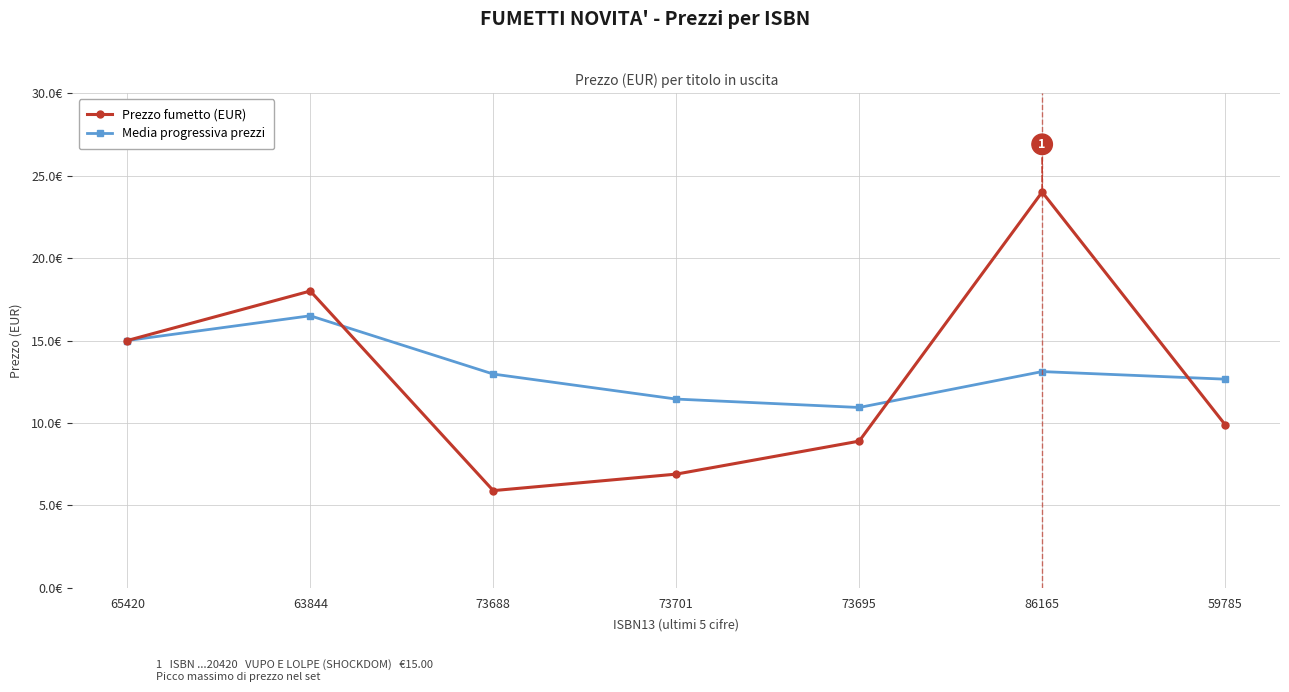

Does the chart have visible grid lines?

Yes